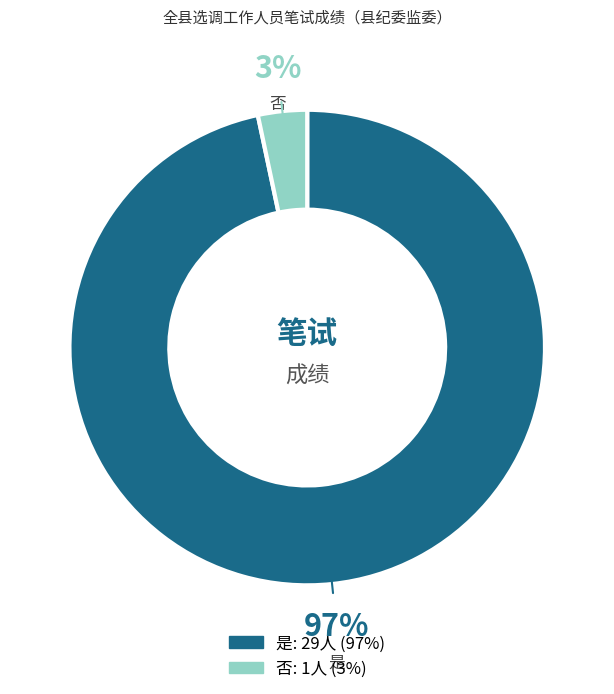

To the nearest percent, what is the combined percentage of 否 and 是?

100%